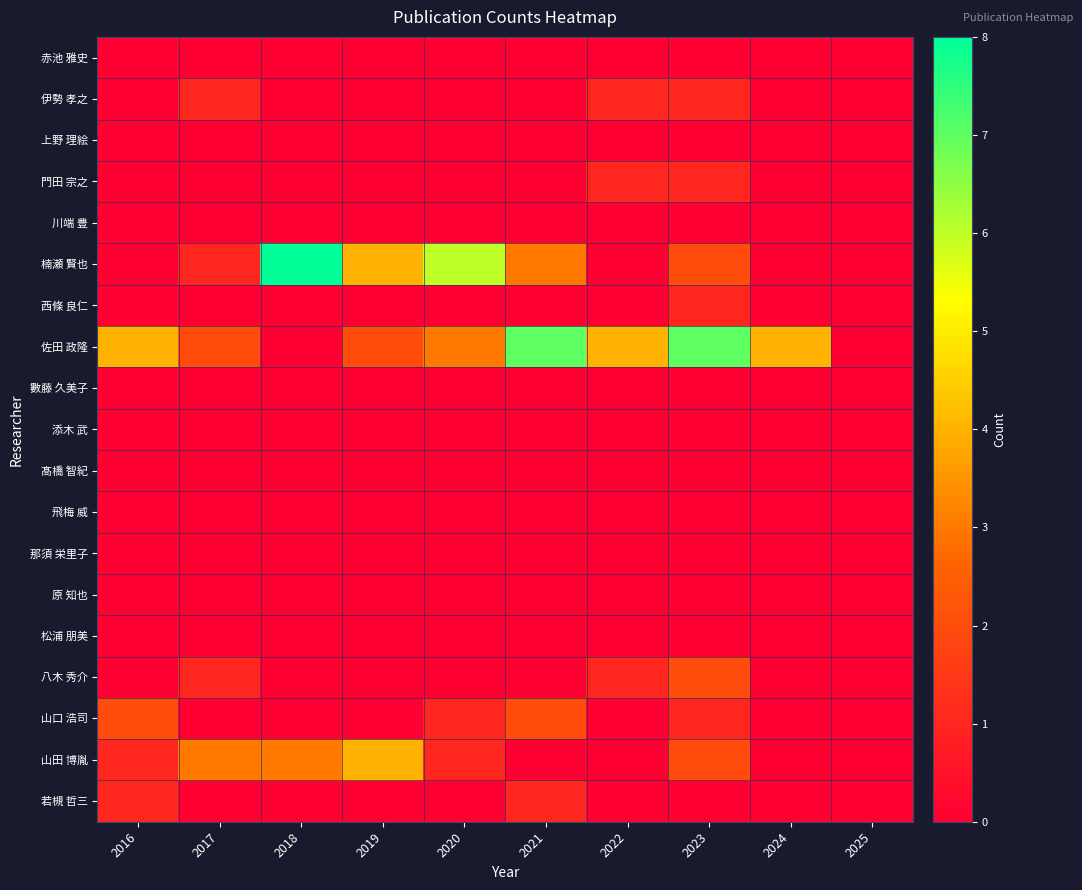

Between 2020 and 2018, which is larger?

2020